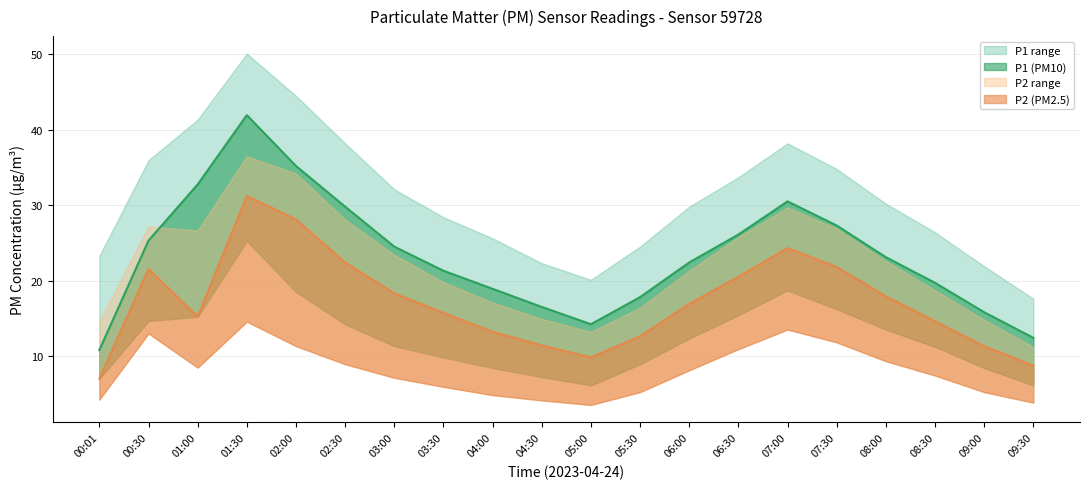

True or false: P2_upper and P1_upper intersect in this chart.

False